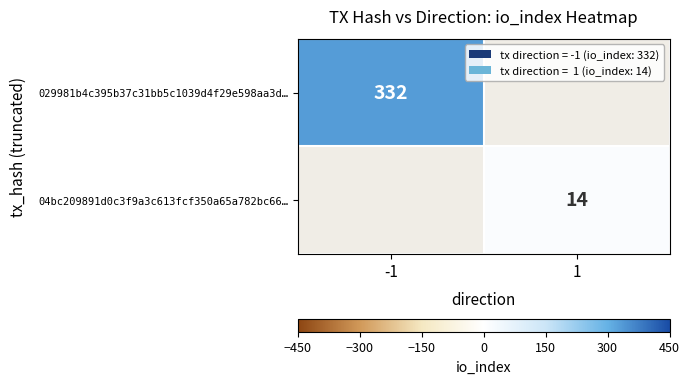

Is the value of 029981b4c395b37c31bb5c1039d4f29e598aa3d… at -1 greater than the value of 04bc209891d0c3f9a3c613fcf350a65a782bc66… at 1?

Yes